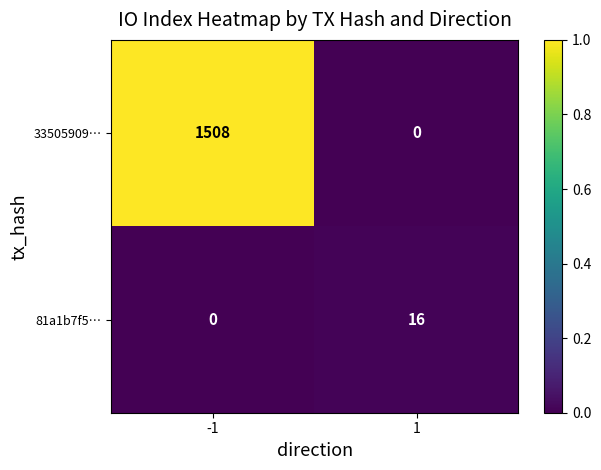

At -1, list the series in order from smallest to largest.

81a1b7f5…, 33505909…